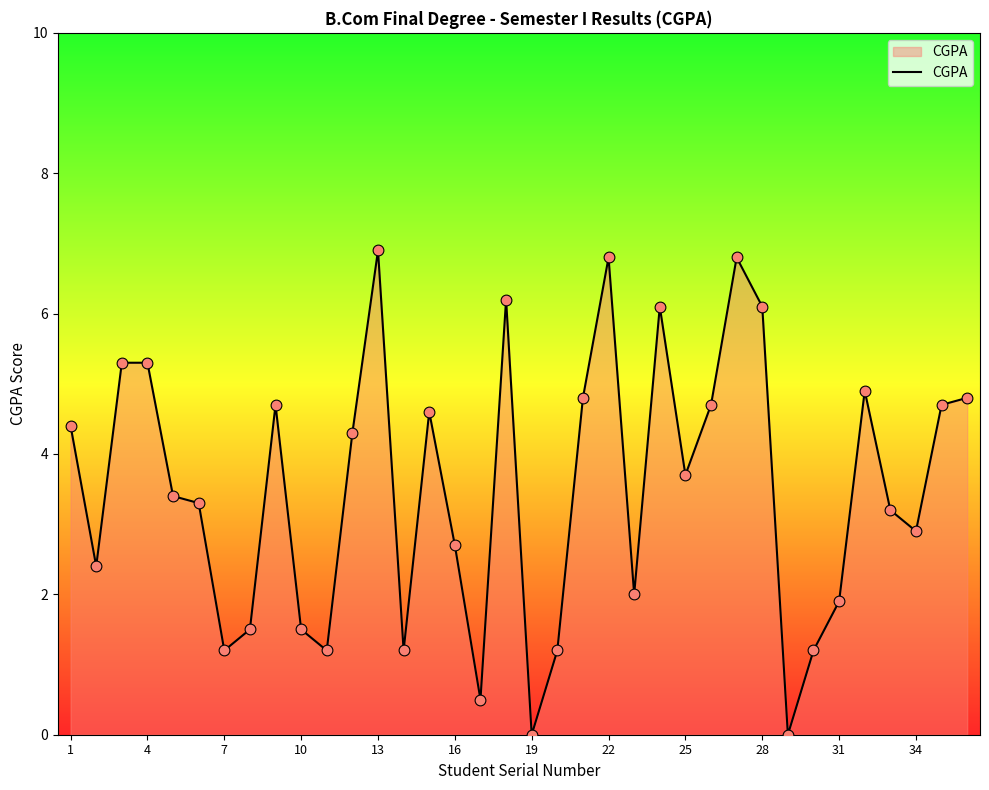

What is the greatest value displayed?

6.9